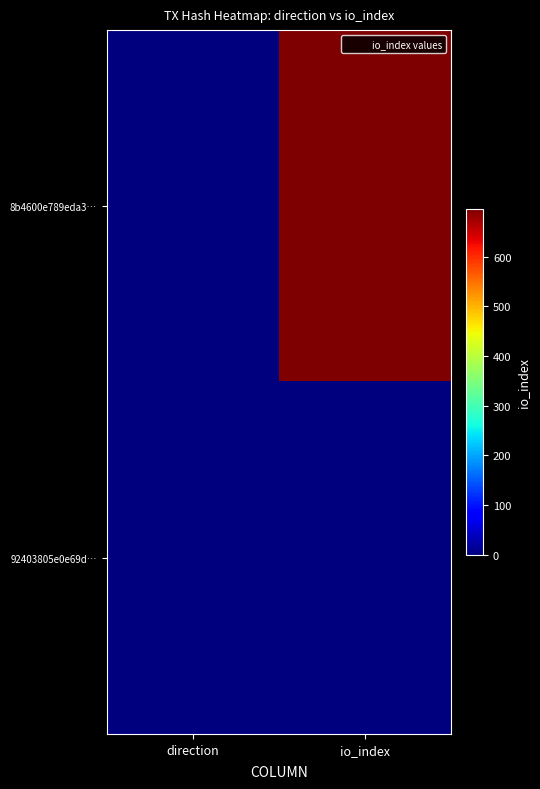

Reading left to right, list all the values displayed in this chart.

8b4600e789eda3…: direction=-1	io_index=696
92403805e0e69d…: direction=1	io_index=1